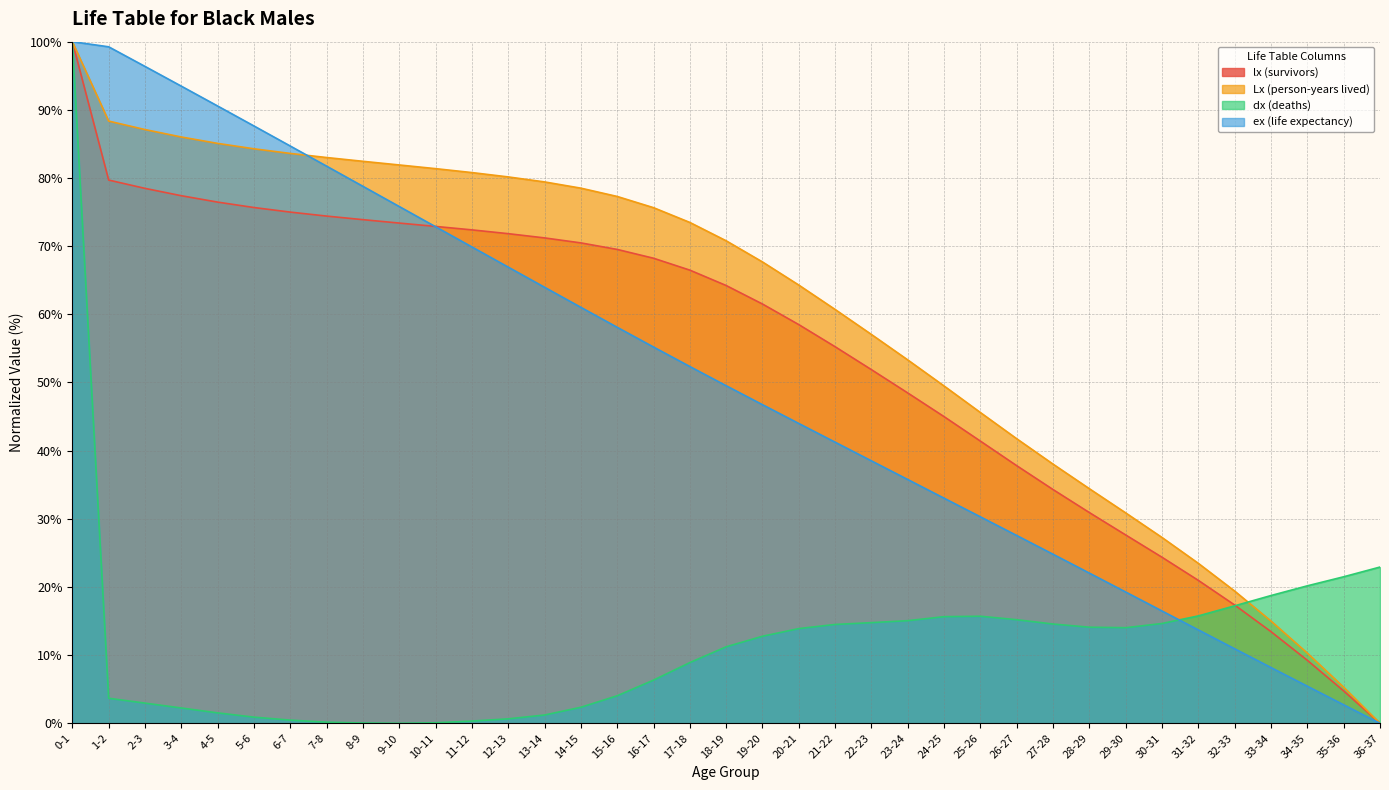

How many data points does each series have?

37